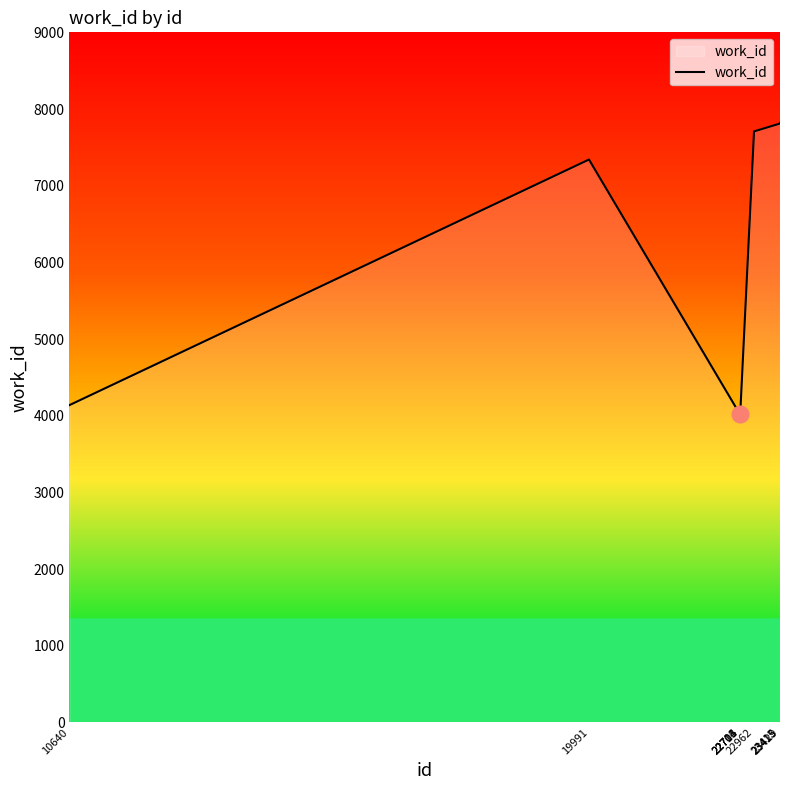

What is the difference between the maximum and minimum values?

3796